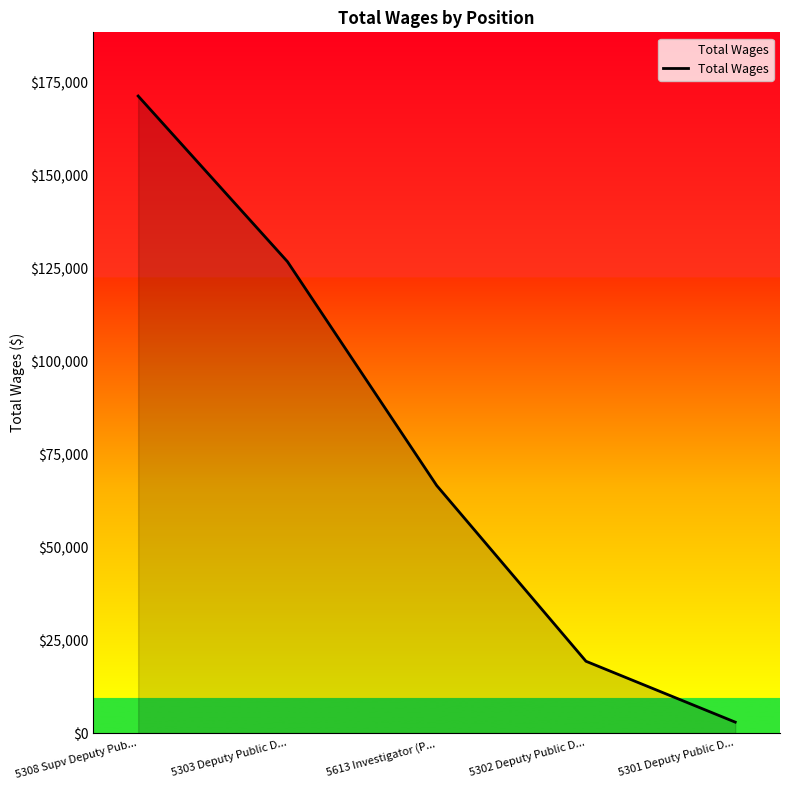

How many distinct data groups are displayed?

1